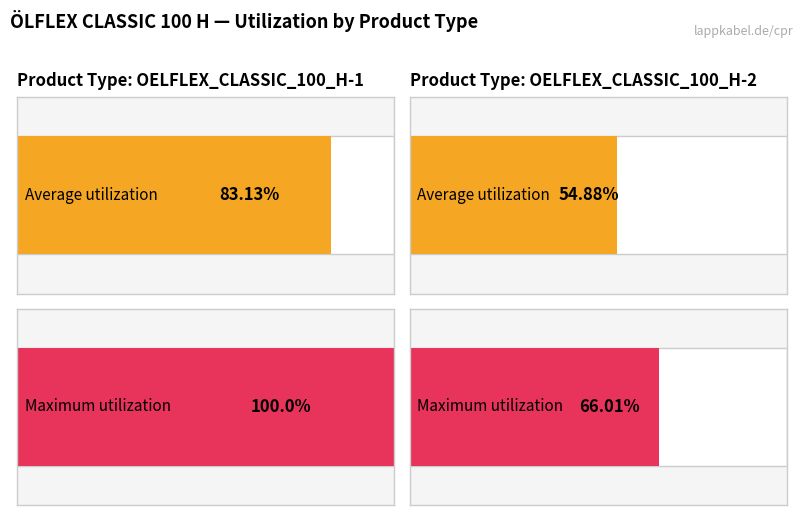

What is the difference between the highest and lowest values at OELFLEX_CLASSIC_100_H-2?

11.1